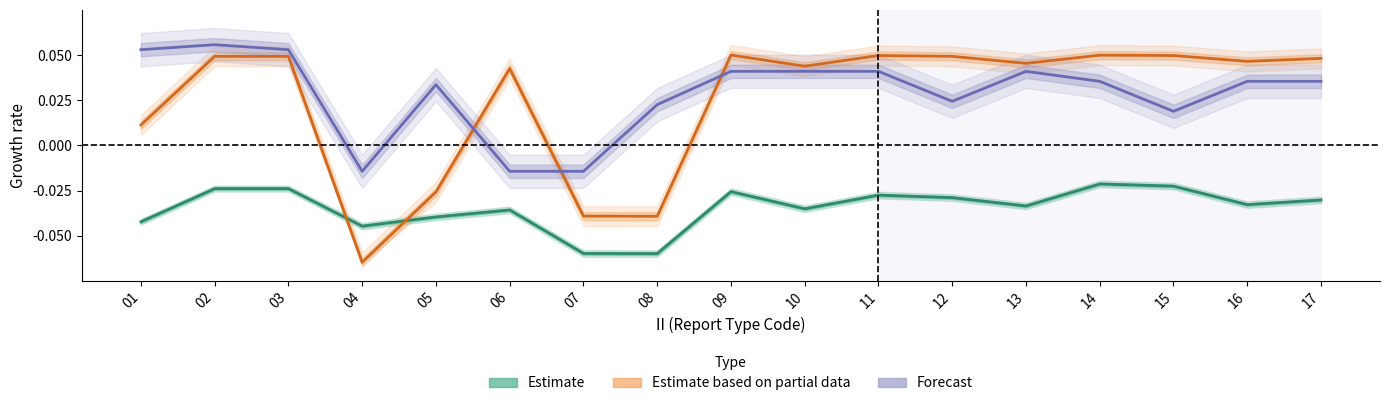

Rank the series at 05 from highest to lowest value.

Forecast, Estimate based on partial data, Estimate